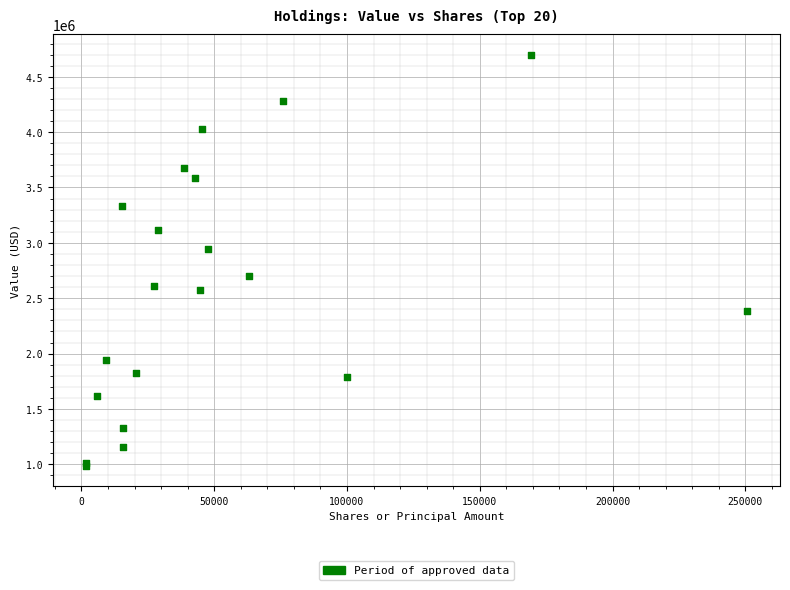

What Y value in the scatter plot is closest to 2844000?

2947000